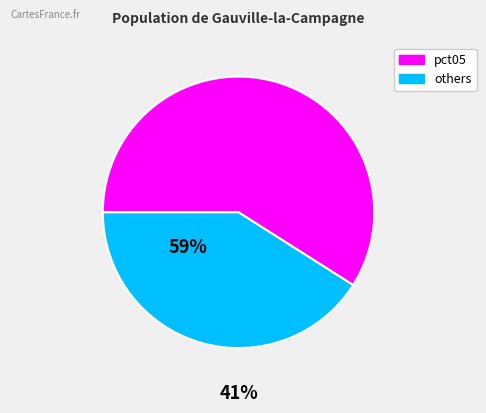

What is the largest slice in the pie chart?

pct05